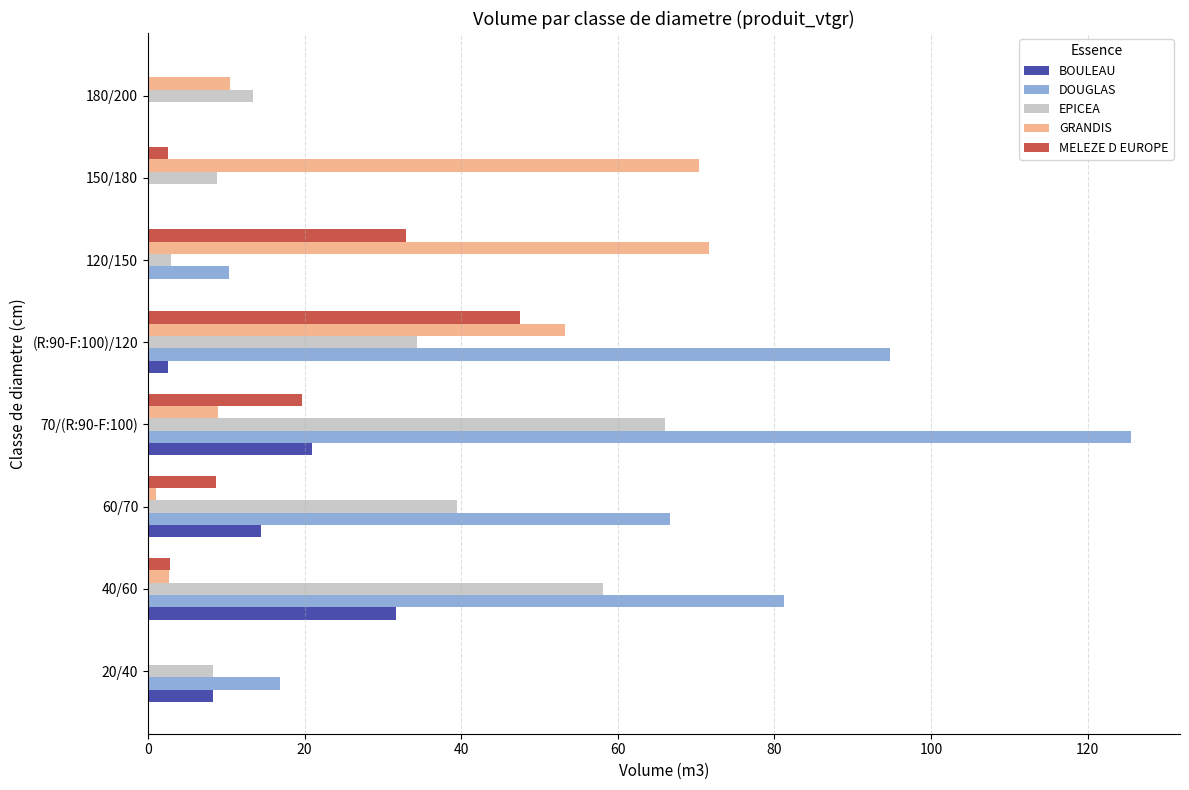

What is the highest value of the BOULEAU series?

31.7